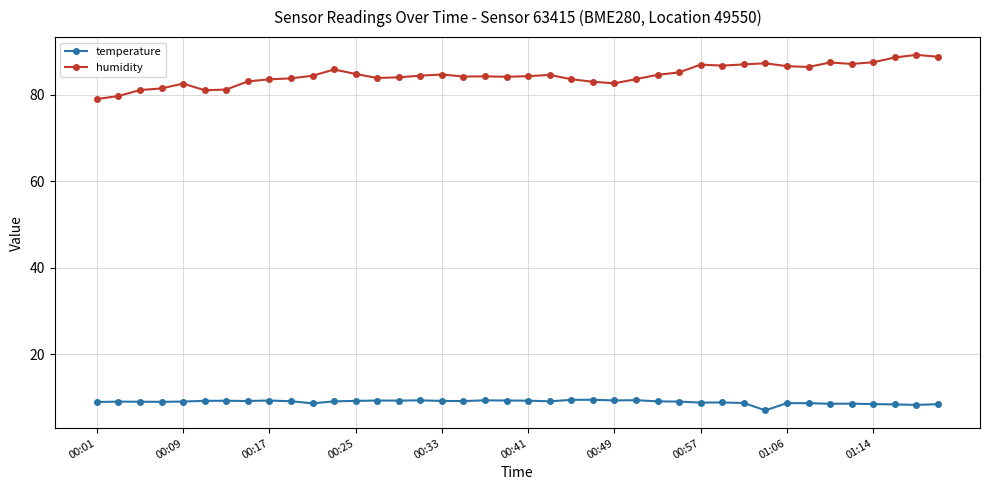

Rank the series by their average value, from highest to lowest.

humidity, temperature